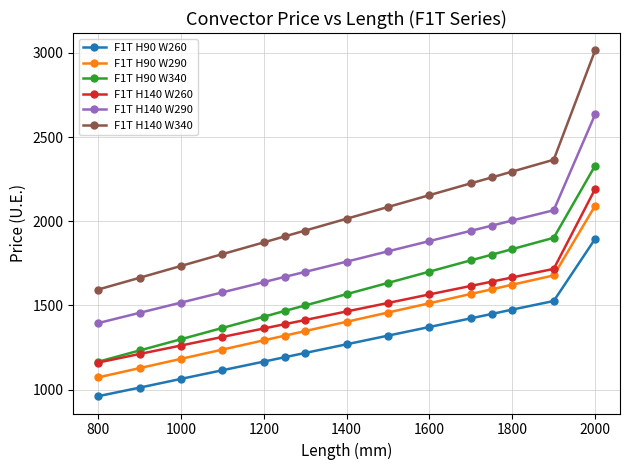

Rank the series by their maximum value, from highest to lowest.

F1T H140 W340, F1T H140 W290, F1T H90 W340, F1T H140 W260, F1T H90 W290, F1T H90 W260